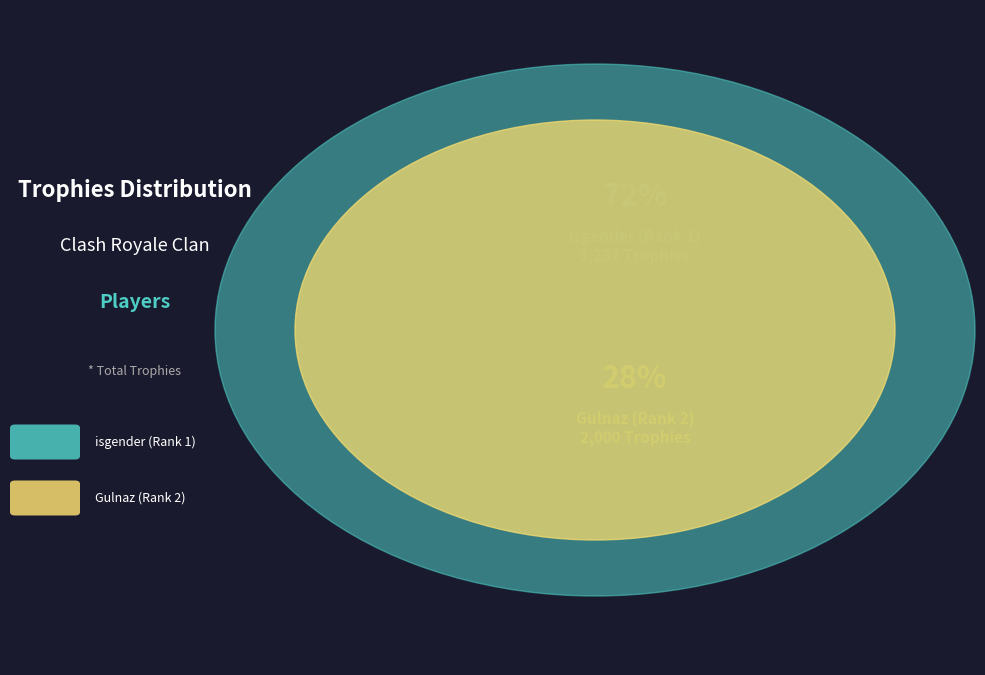

Which slice is the largest?

isgender (Rank 1)